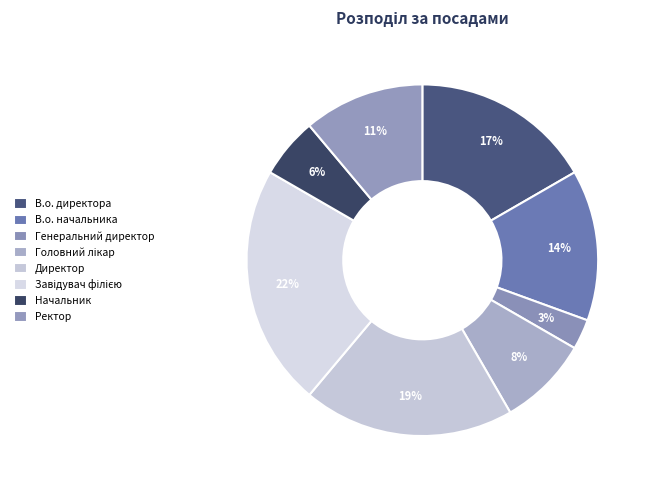

What percentage do В.о. директора and Генеральний директор together represent?

19.4%